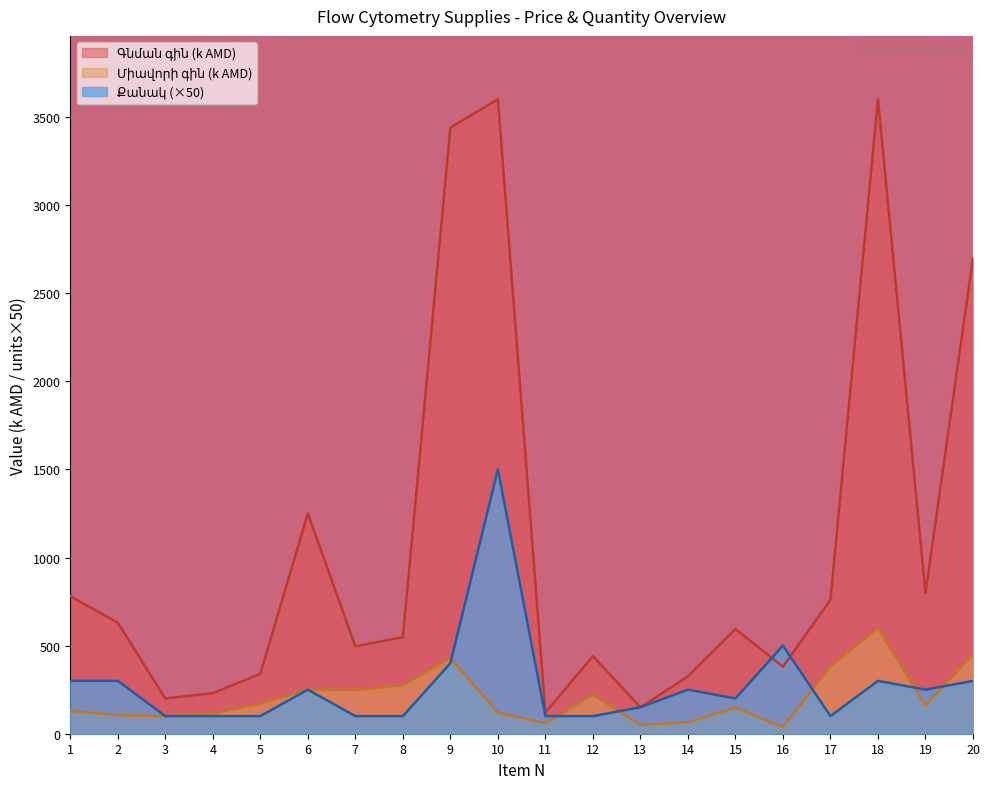

Count the number of data series in this chart.

3